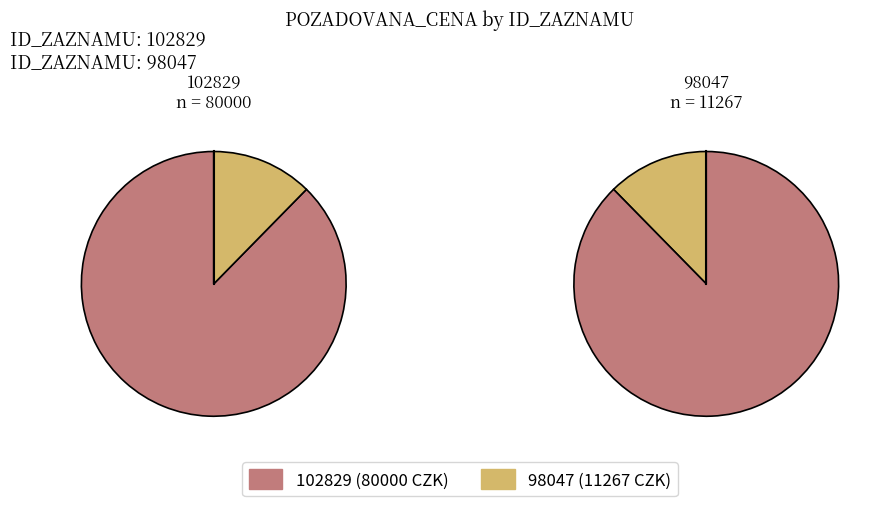

Which slice is the smallest?

98047